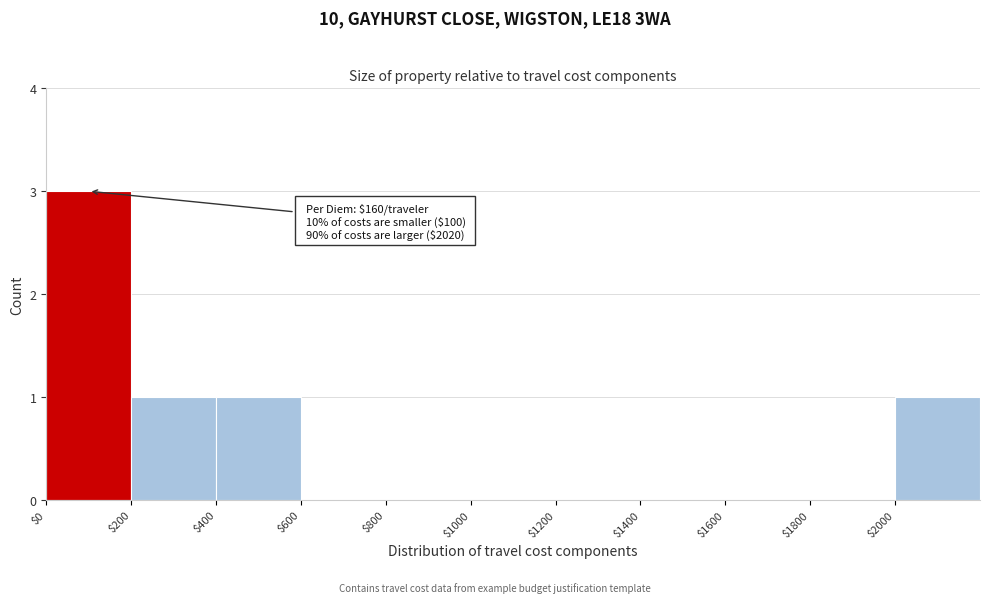

Over which range of the x-axis is the bar tallest?

0 to 200